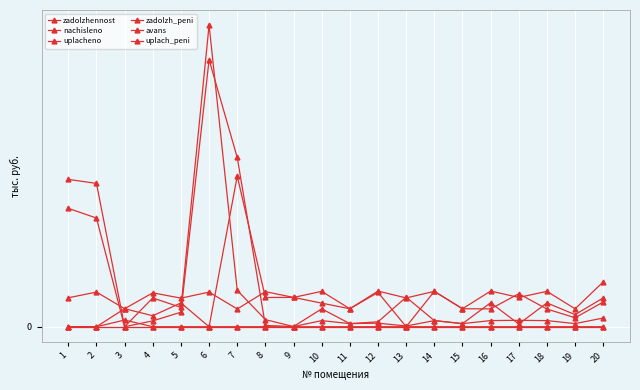

True or false: uplach_peni and nachisleno intersect in this chart.

False